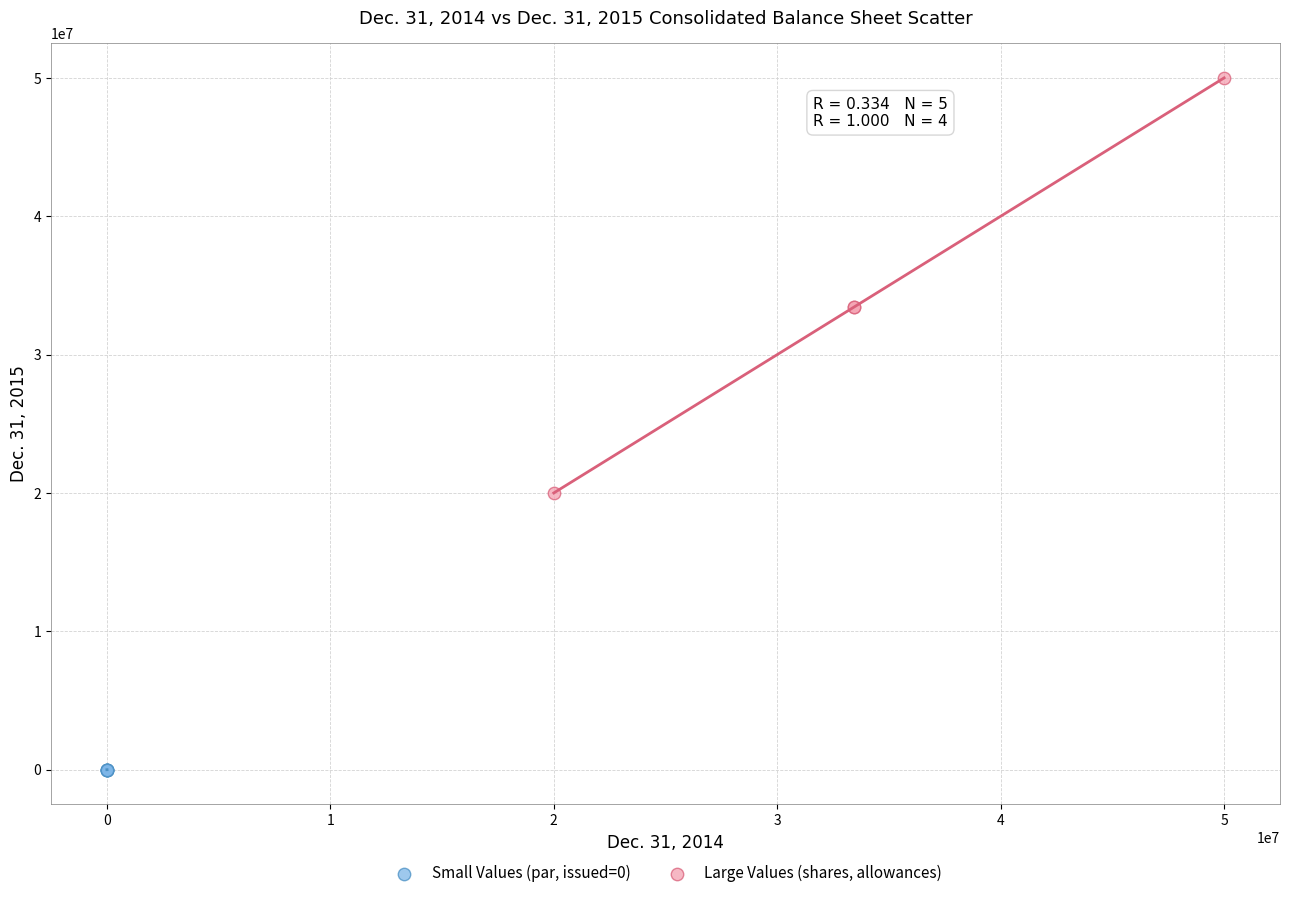

Which series has the largest Y range (max minus min)?

Large Values (shares, allowances)